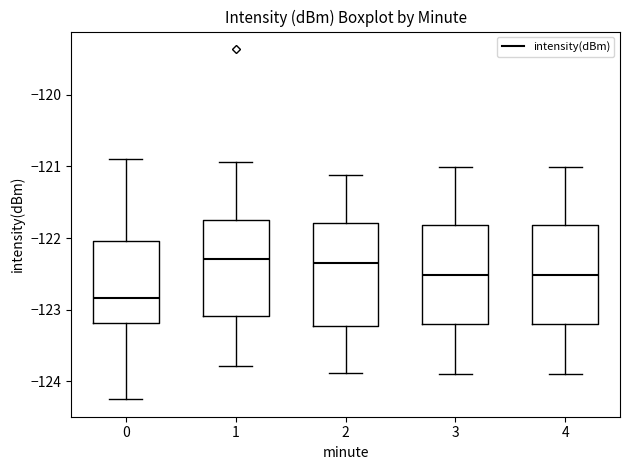

Where does the median line of the box at x = 1 sit on the y-axis? The values are not printed on the chart, so give them approximately, as read against the axis.

-122.3